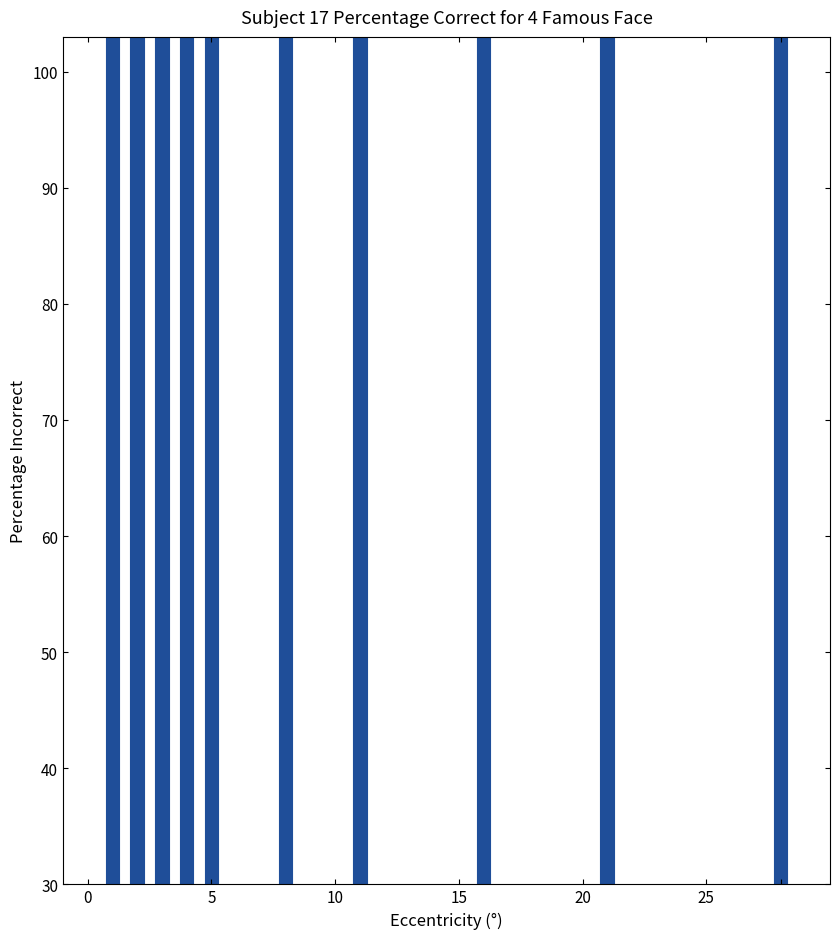

Does the chart contain any negative values?

No